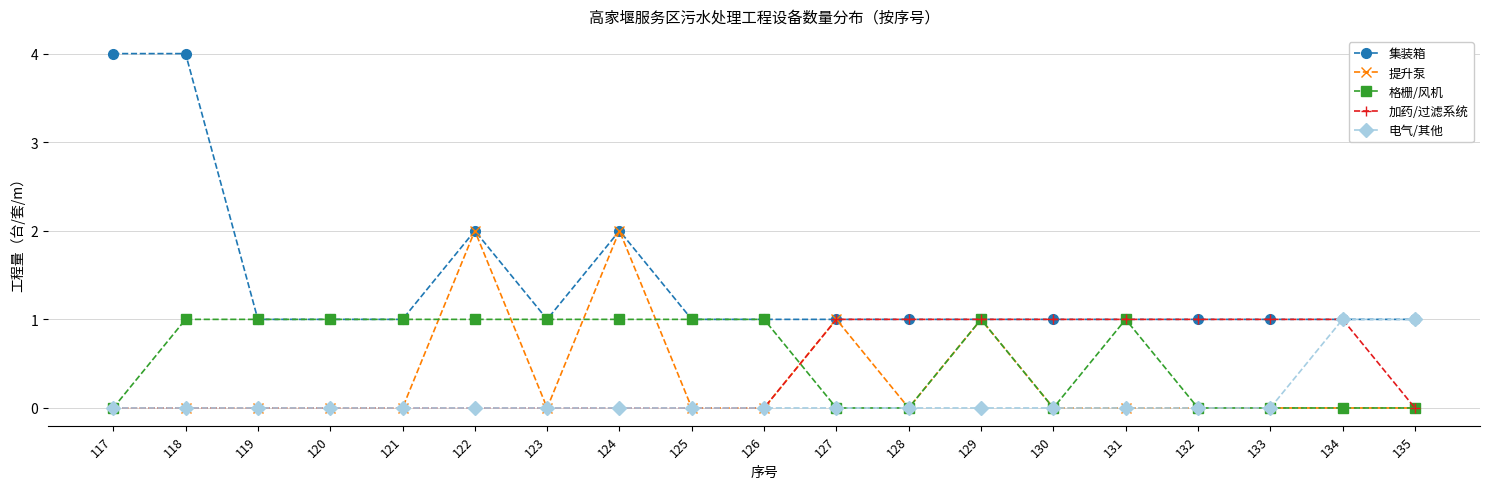

Which series has the largest range (max minus min)?

集装箱